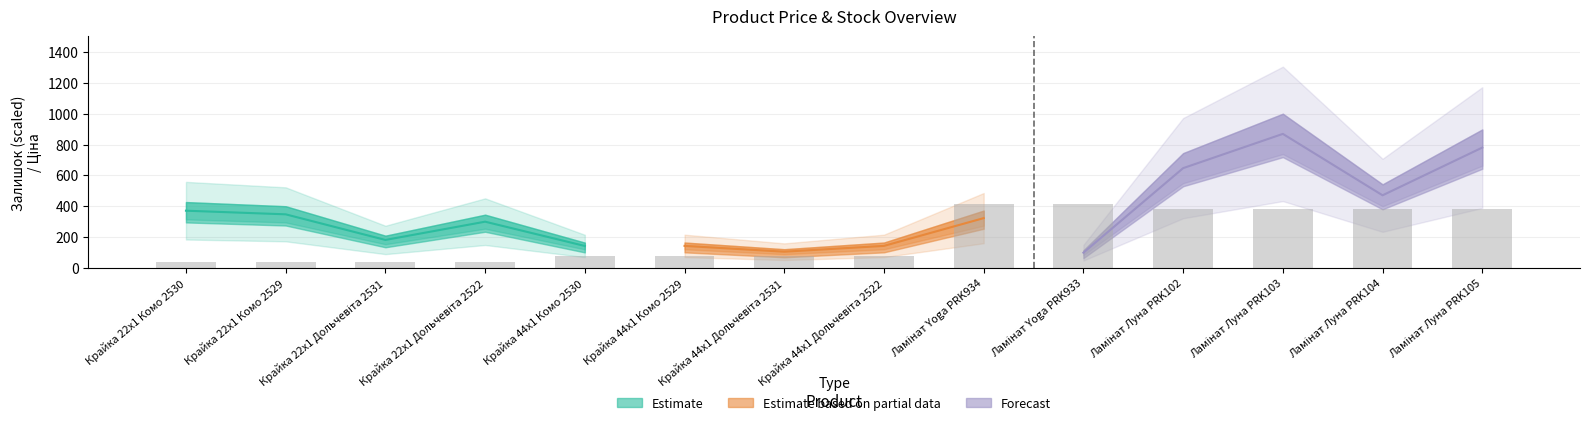

How many bars are there in total?

14